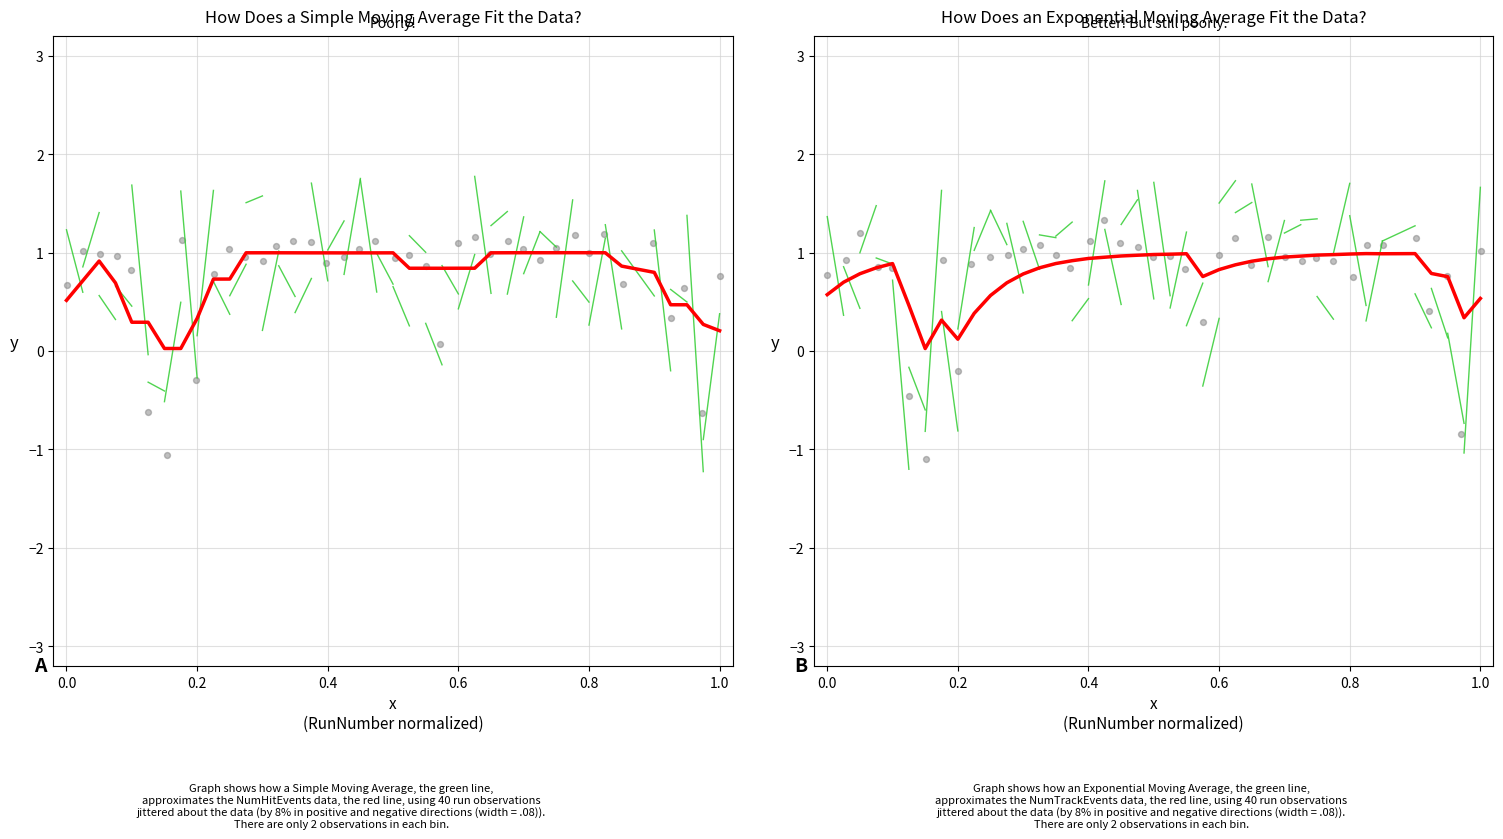

Which series contains the lowest Y value?

Exponential Moving Average